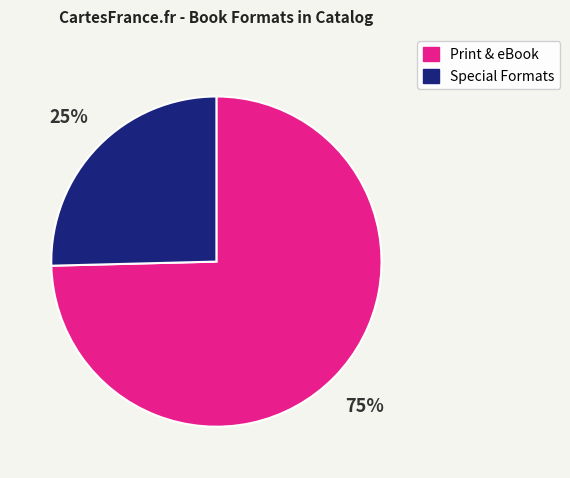

To the nearest percent, what is the average slice percentage?

50%